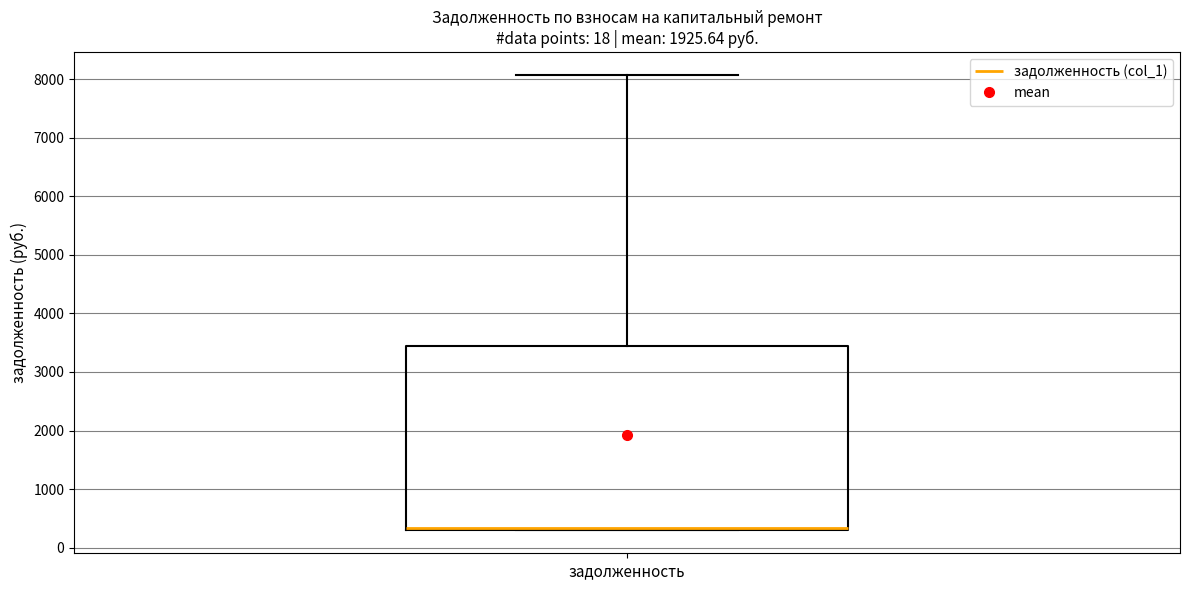

Transcribe this box plot: give where the median line is, the range the box spans, and where the two whiskers end, as read against the y-axis. The values are not printed on the chart, so give them approximately, as read against the axis.

median 300 (drawn on the box's lower edge), box 300 to 3400, whiskers 300 to 8100